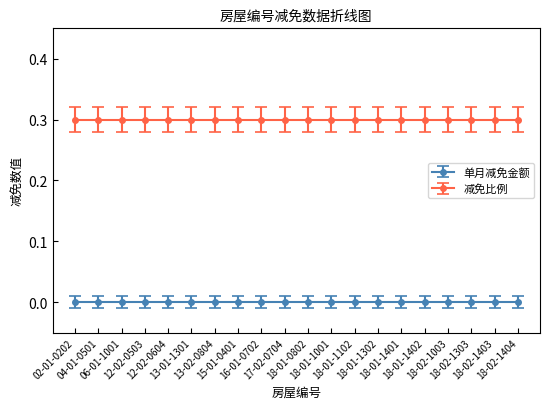

What is the sum of the 减免比例 values at 13-02-0804 and 18-02-1403?

0.6